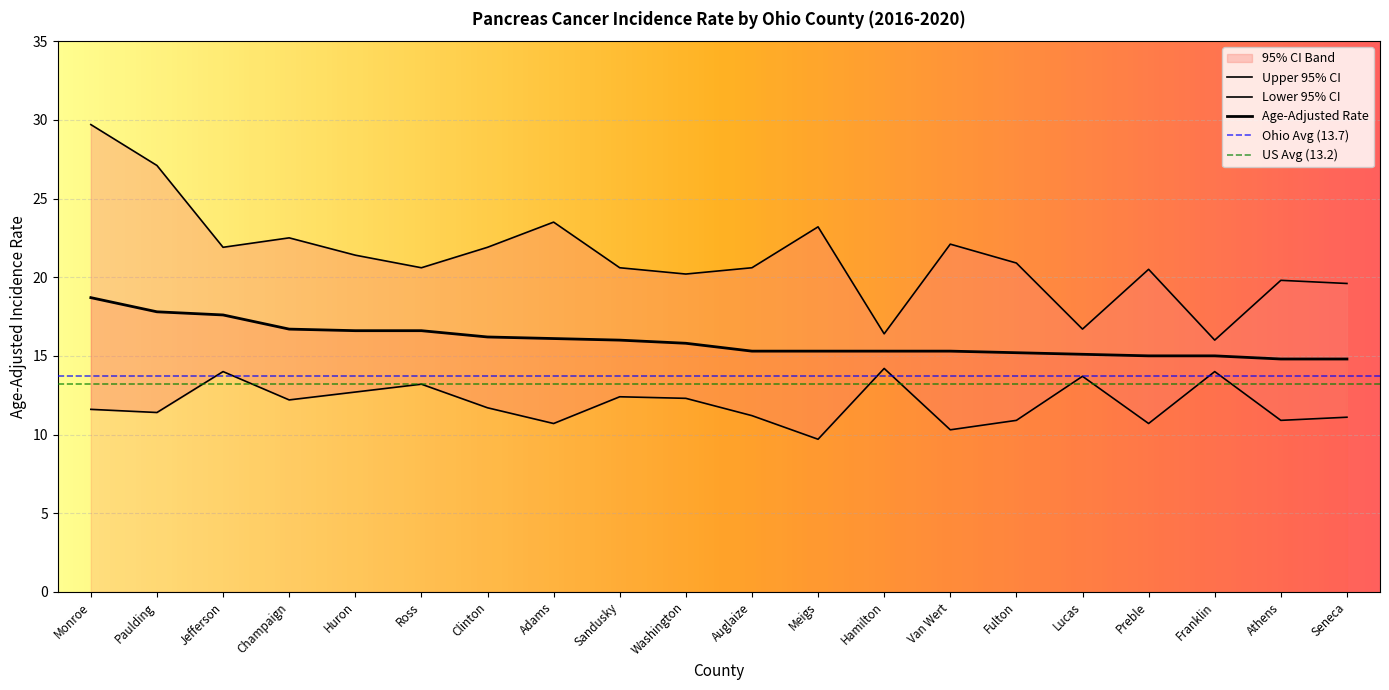

What position from the left is Ross?

6